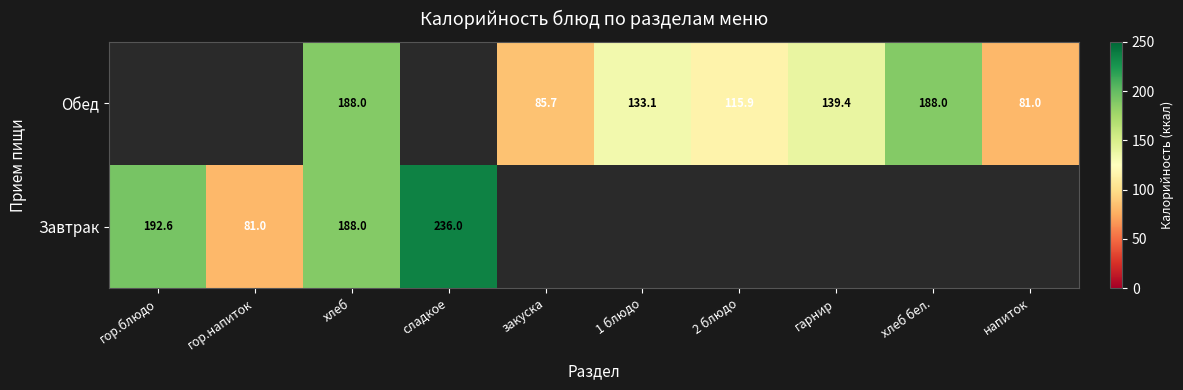

The value of Обед at напиток is 81.0. True or false?

True